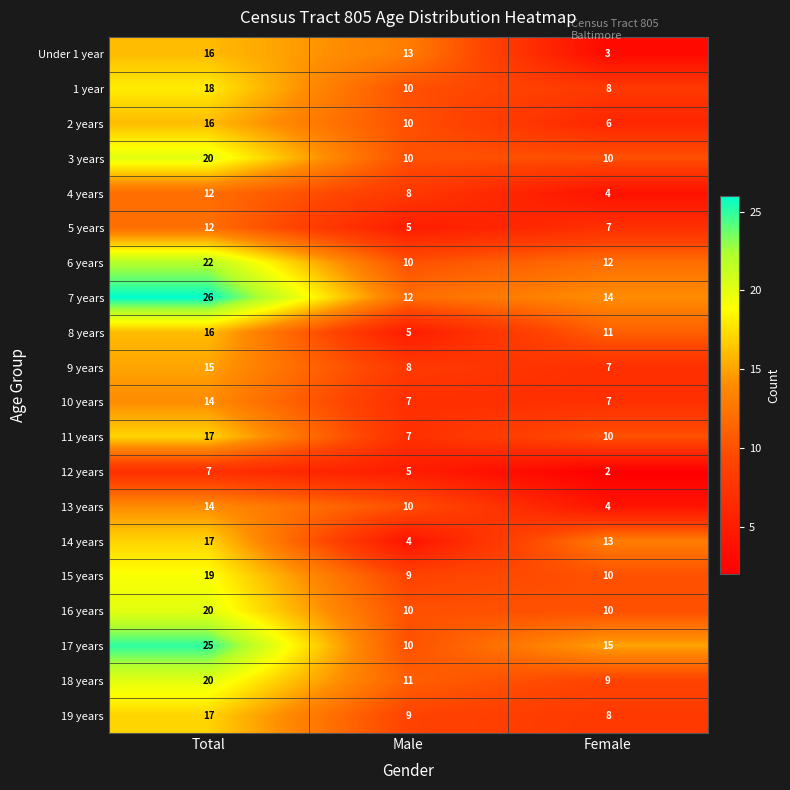

Count the 18 years values in the range 9 to 20.

3